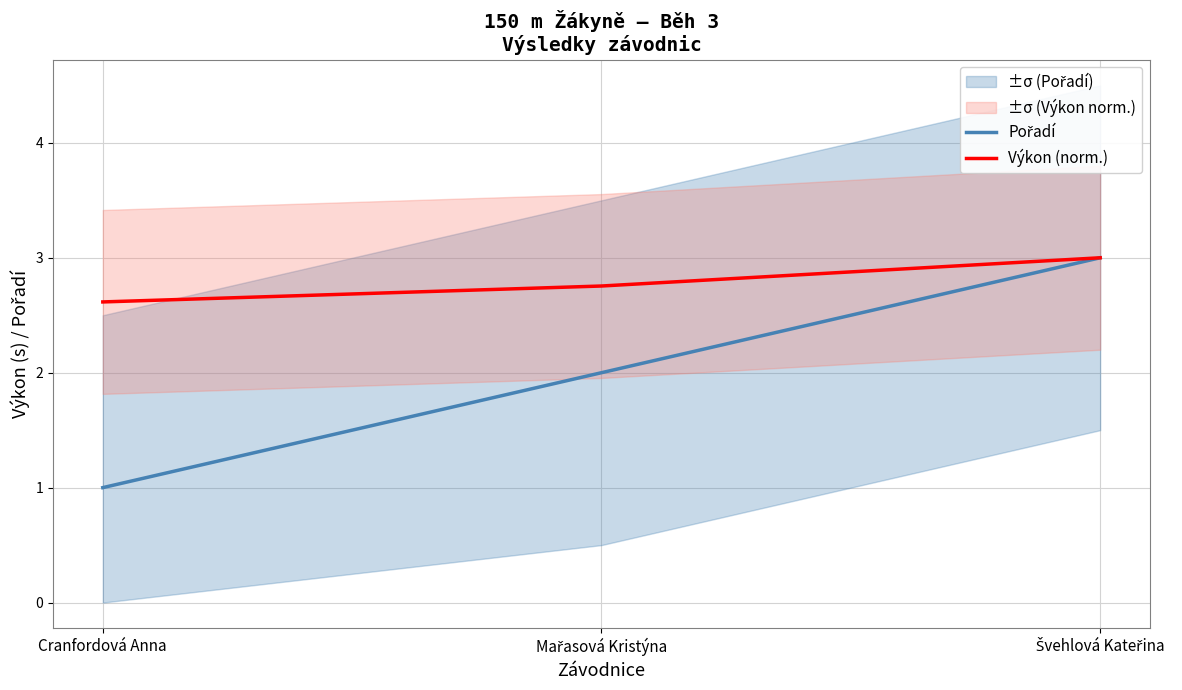

What is the difference between the maximum and minimum values in the Výkon (norm.) series?

0.4